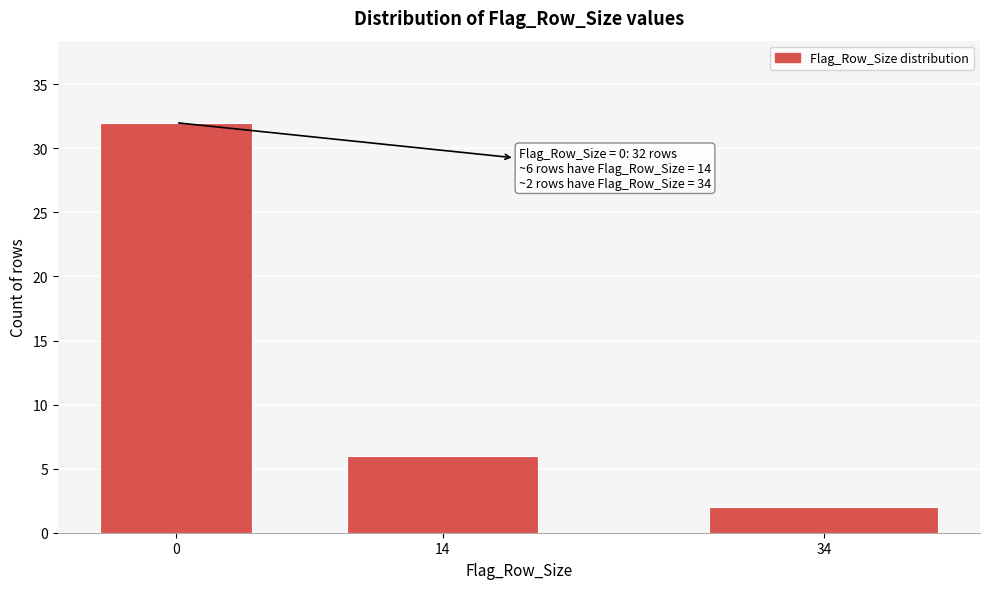

Reading left to right, extract all data points from this chart.

0=32	14=6	34=2